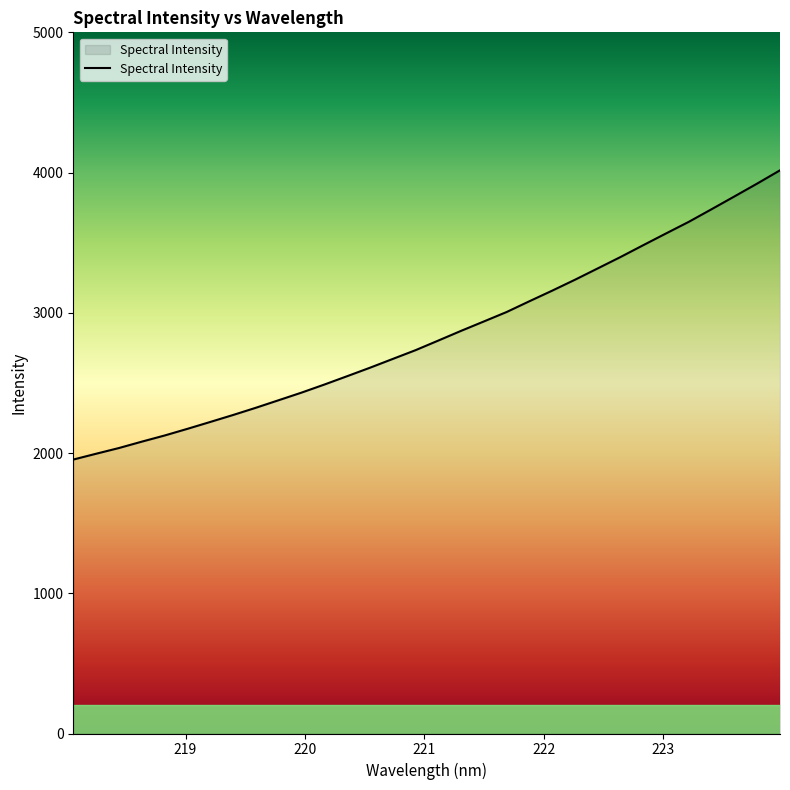

What is the difference between the maximum and minimum values?

2062.7